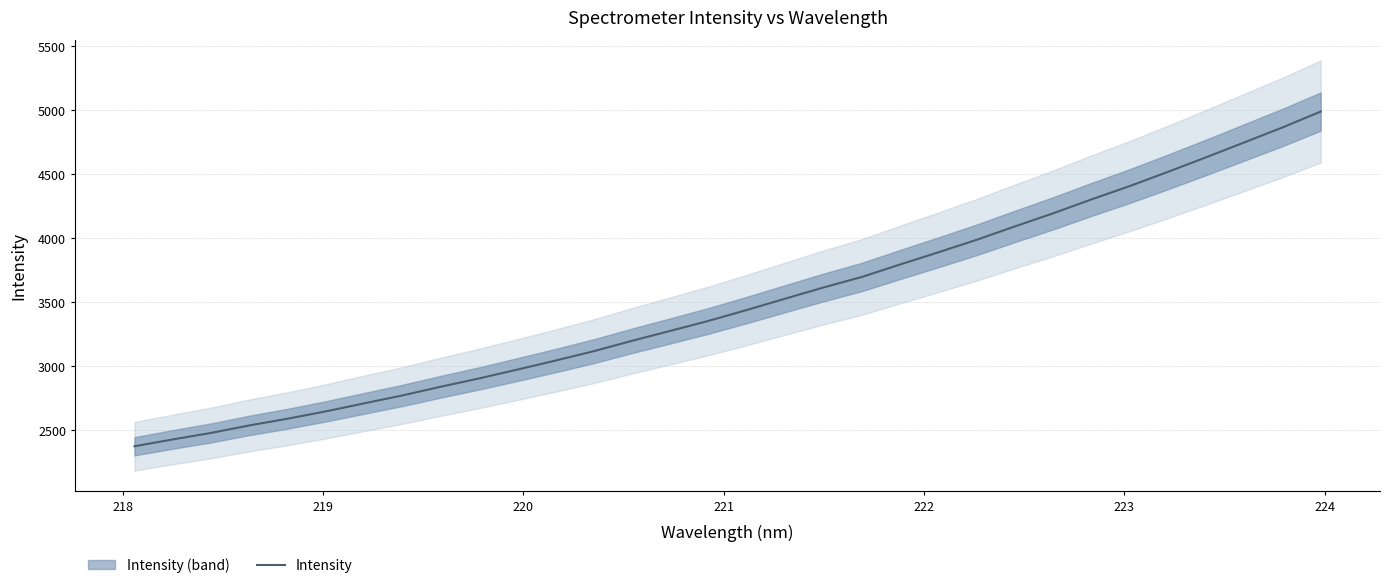

What is the difference between the maximum and minimum values?

2615.0